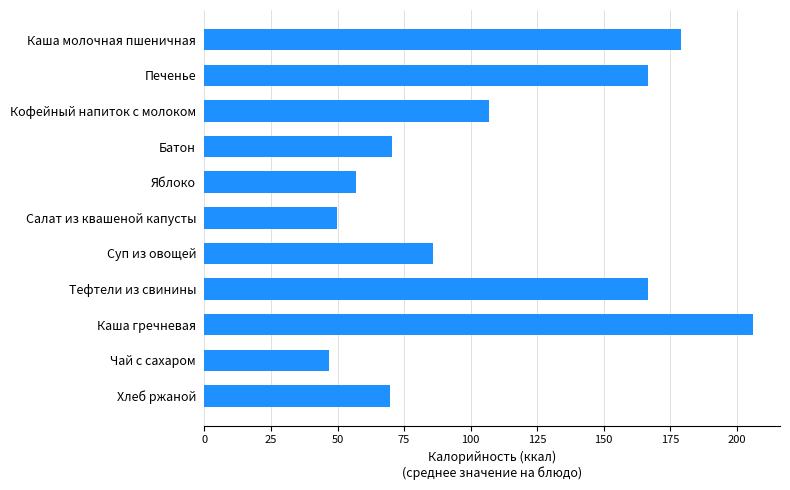

Does the chart contain any negative values?

No